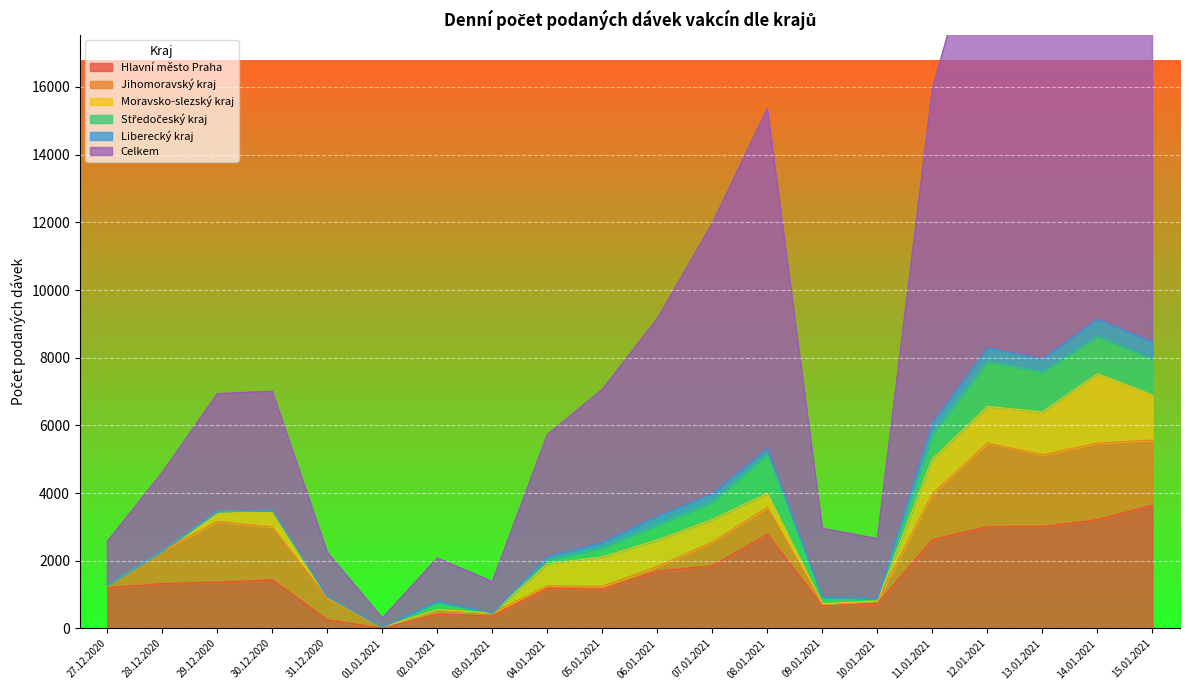

Is it true that Hlavní město Praha equals 1197 at 27.12.2020?

True